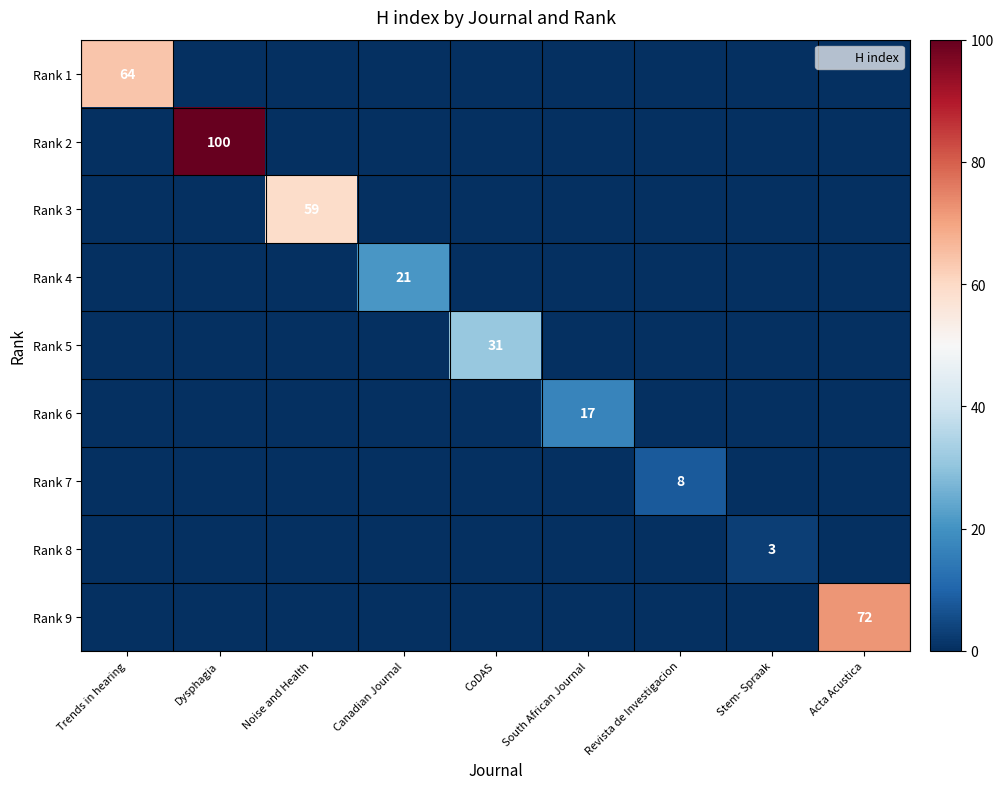

Is the value of Rank 4 at Acta Acustica greater than the value of Rank 5 at Canadian Journal?

No